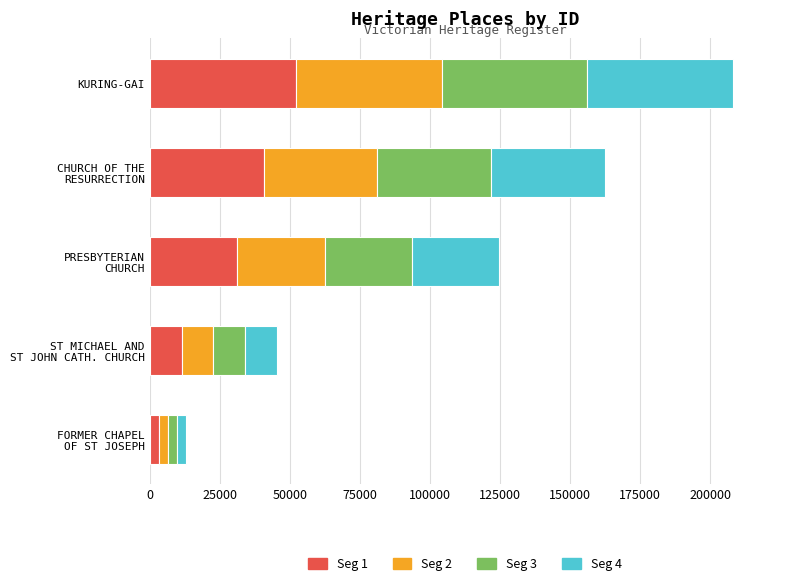

At which category is the sum across all series the highest?

KURING-GAI